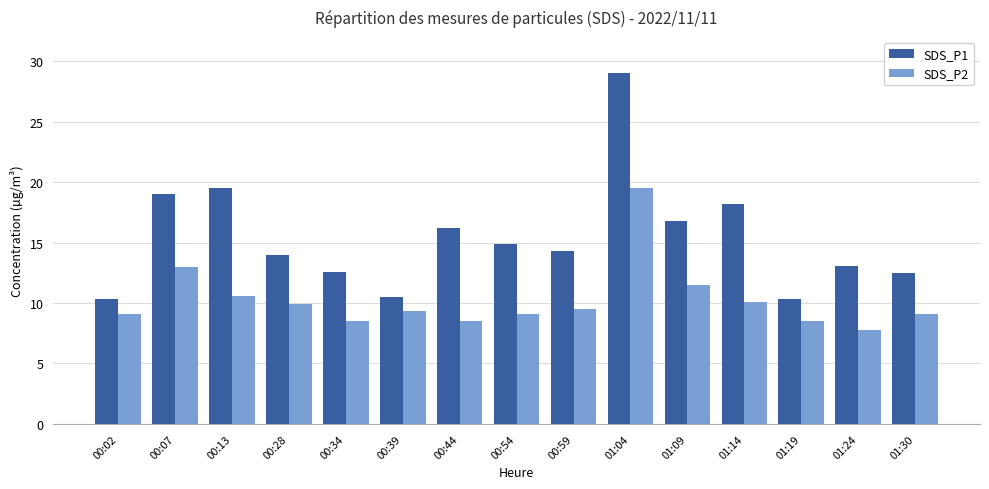

List the series in order of their overall mean, highest first.

SDS_P1, SDS_P2